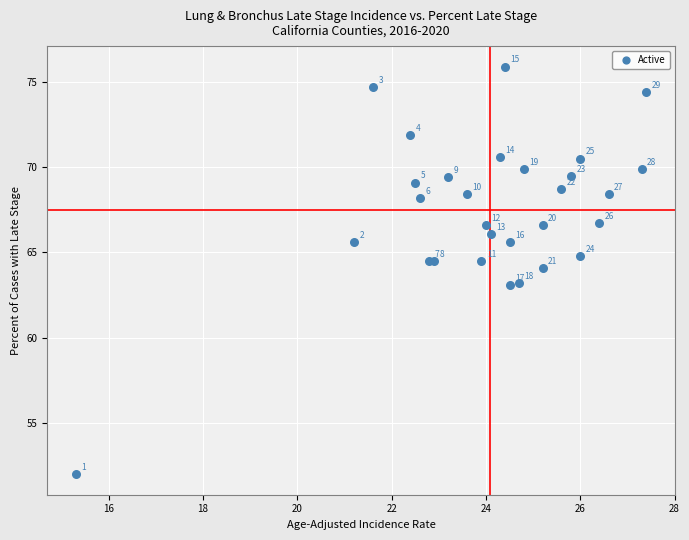

What Y value in the scatter plot is closest to 63?

63.1